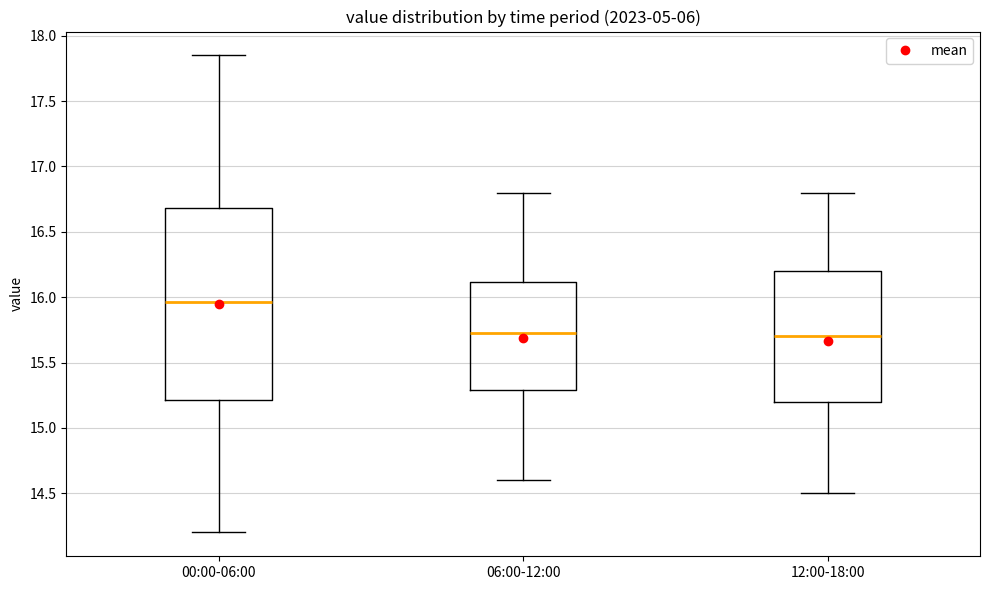

Reading left to right, read every box against the y-axis: the position of its median line, the range the box covers, and the ends of its whiskers. The values are not printed on the chart, so give them approximately, as read against the axis.

00:00-06:00: median 15.95, box 15.20 to 16.70, whiskers 14.20 to 17.85
06:00-12:00: median 15.75, box 15.30 to 16.10, whiskers 14.60 to 16.80
12:00-18:00: median 15.70, box 15.20 to 16.20, whiskers 14.50 to 16.80